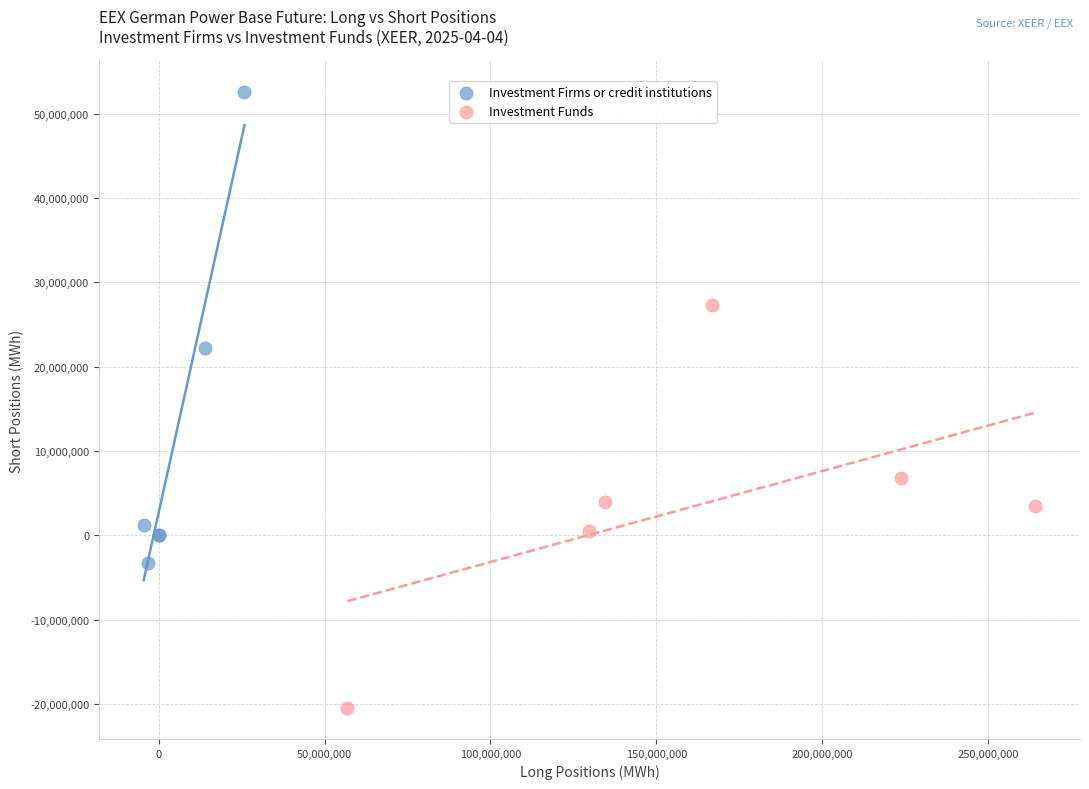

Which series has the widest spread of Y values?

Investment Firms or credit institutions